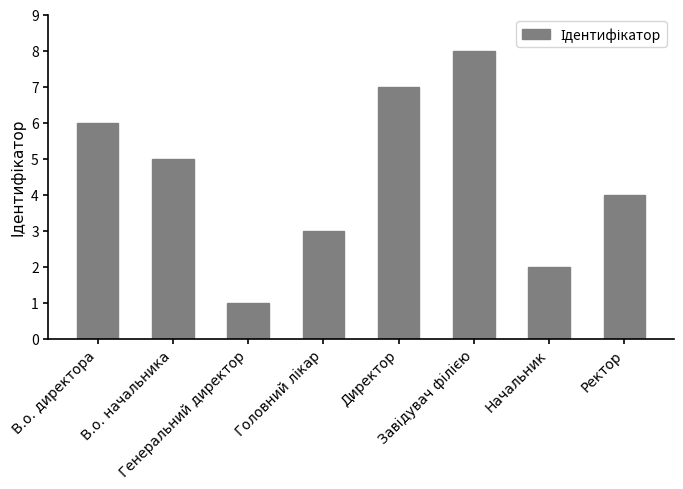

At which label is the value closest to 4?

Ректор